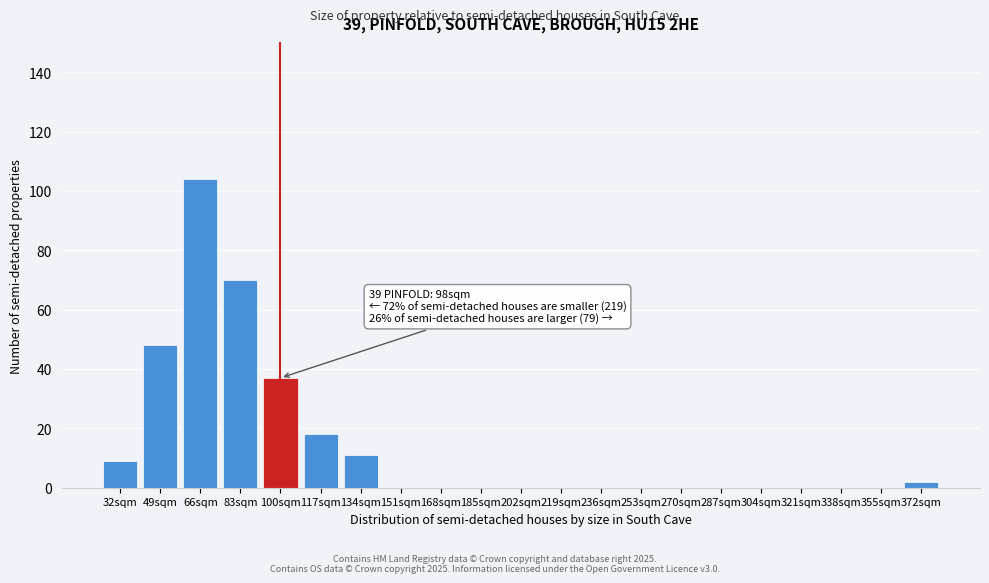

Reading left to right, list all the values displayed in this chart.

32sqm=9	49sqm=48	66sqm=104	83sqm=70	100sqm=37	117sqm=18	134sqm=11	151sqm=0	168sqm=0	185sqm=0	202sqm=0	219sqm=0	236sqm=0	253sqm=0	270sqm=0	287sqm=0	304sqm=0	321sqm=0	338sqm=0	355sqm=0	372sqm=2